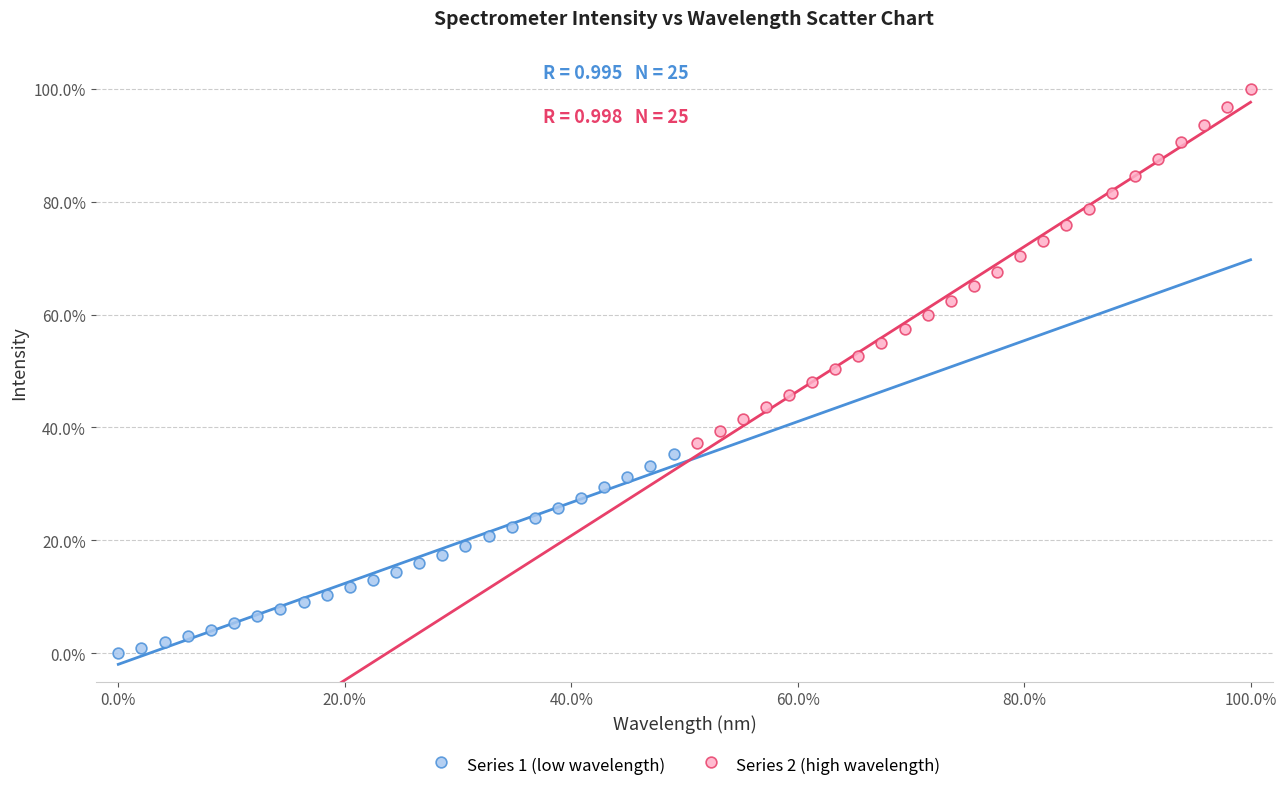

Which series contains the highest Y value?

Series 2 (high wavelength)